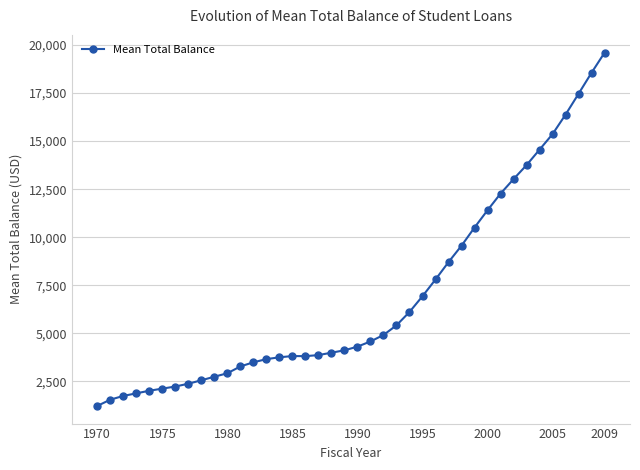

What is the difference between the second highest and second lowest values?

17020